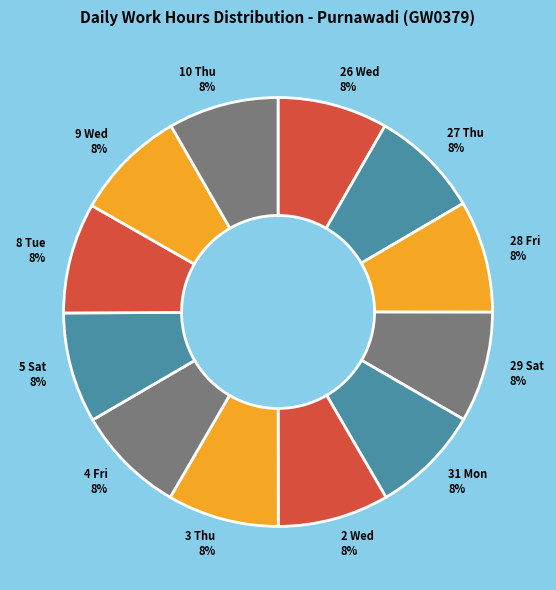

Do 28 Fri and 4 Fri together represent more than half of the pie?

No